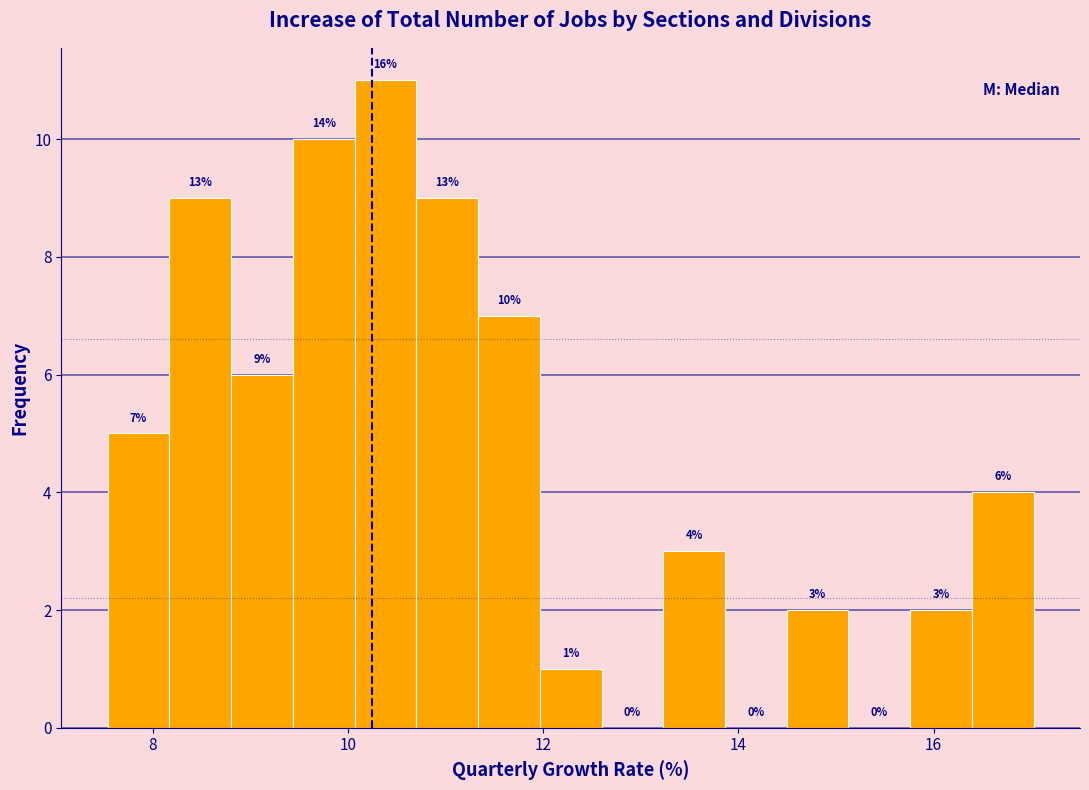

Read against the x-axis, roughly where is the centre of the tallest bar?

10.4